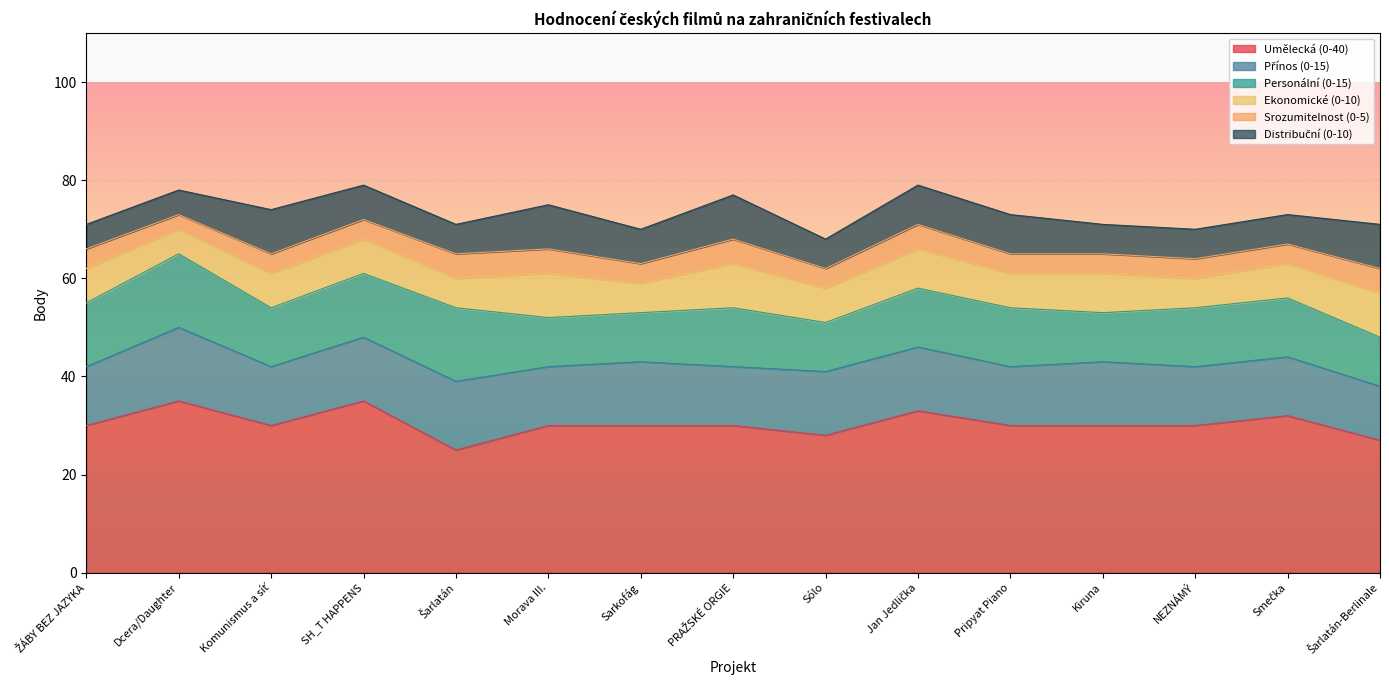

How many lines are shown in the chart?

6